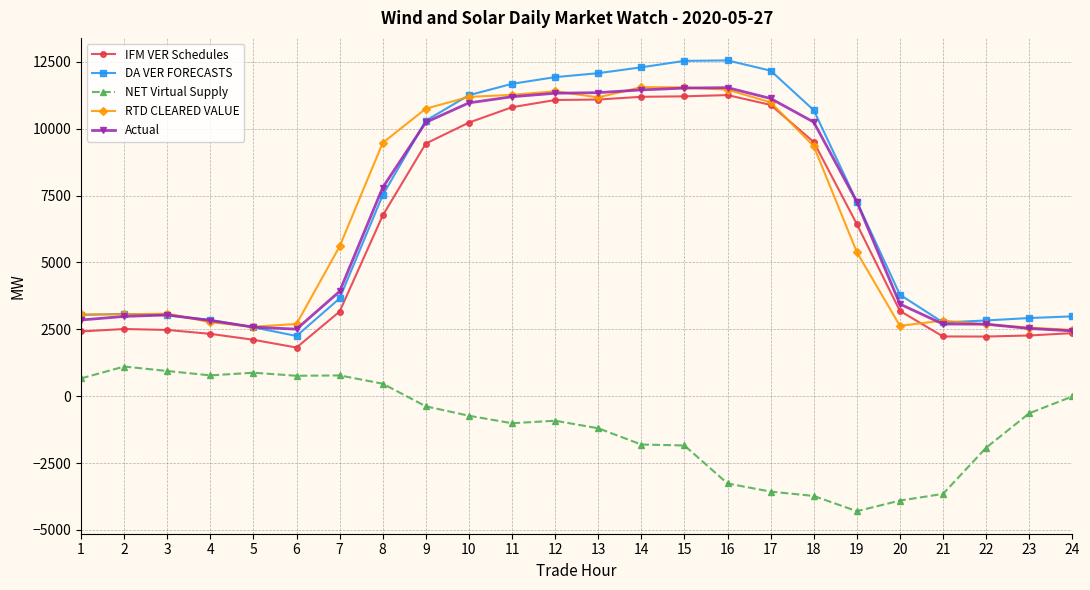

How many series are shown in this chart?

5